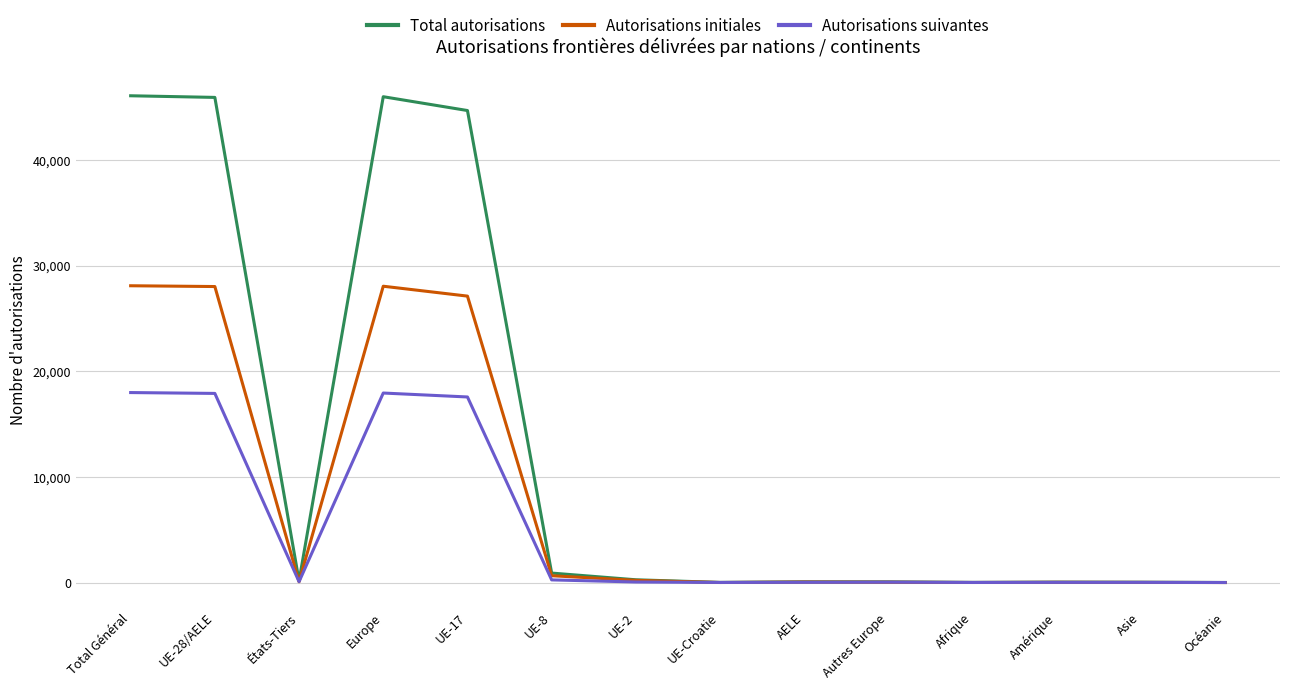

What are all the series names shown in the legend?

Total autorisations, Autorisations initiales, Autorisations suivantes